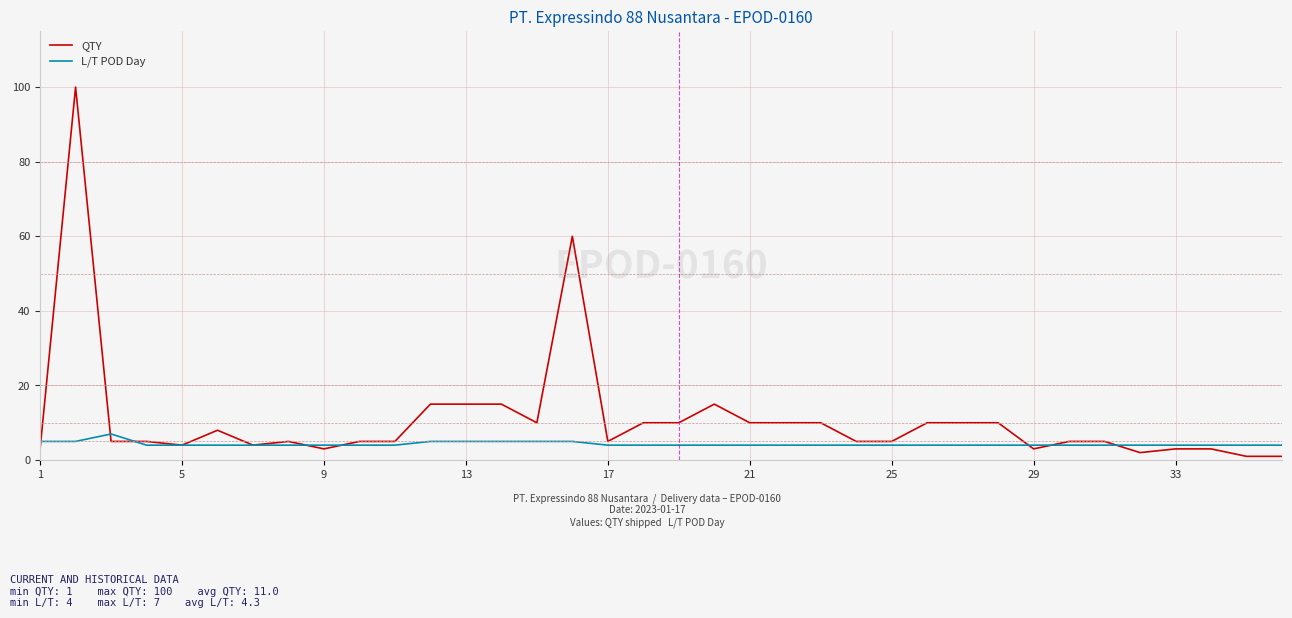

Which series has the largest range (max minus min)?

QTY